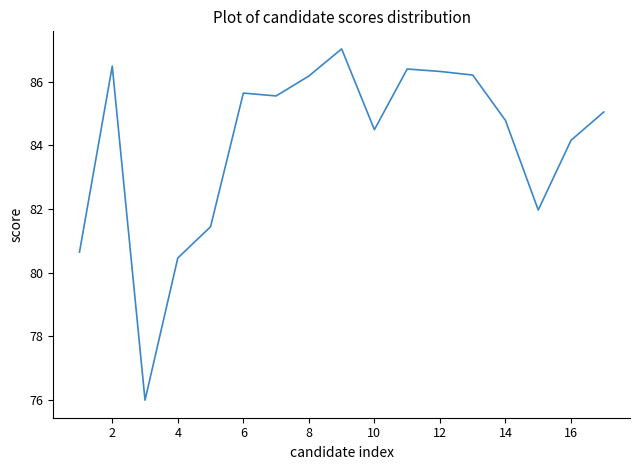

What is the sum of all values?

1428.7